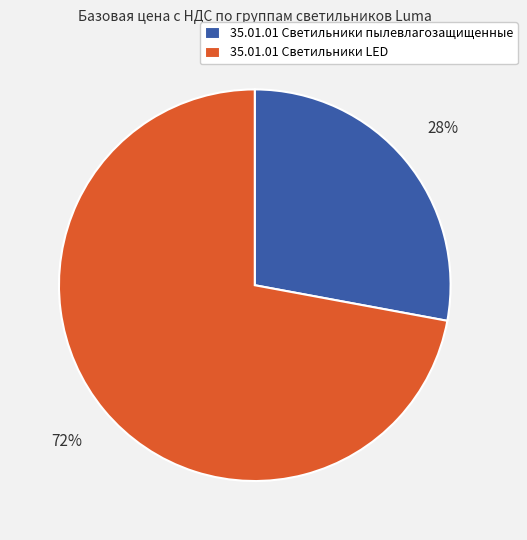

What is the smallest slice in the pie chart?

35.01.01 Светильники пылевлагозащищенные